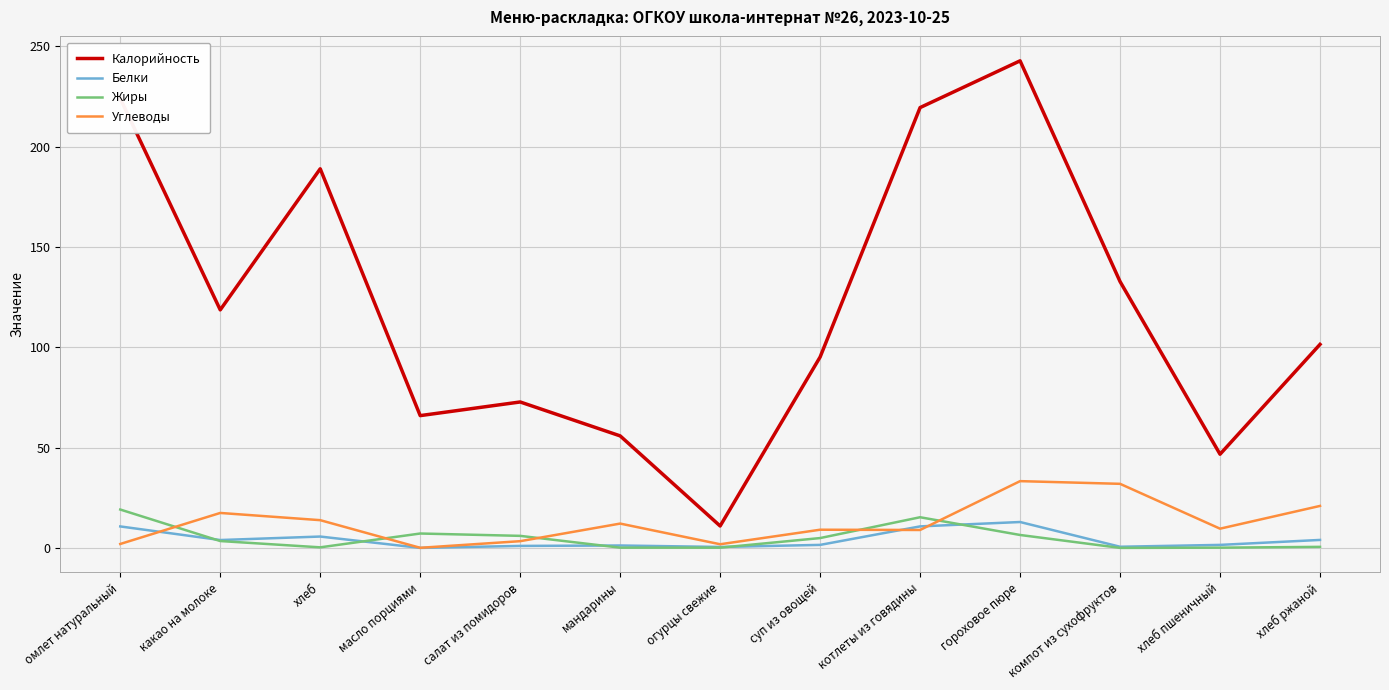

True or false: Калорийность has a value of 134.6 at котлеты из говядины.

False